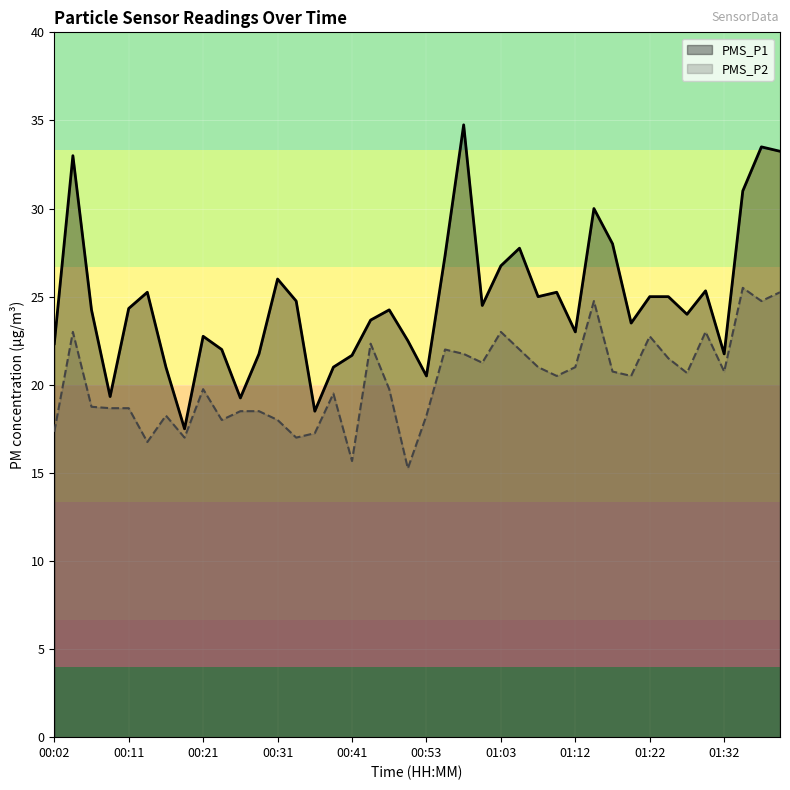

At how many categories does at least one series exceed 24?

22